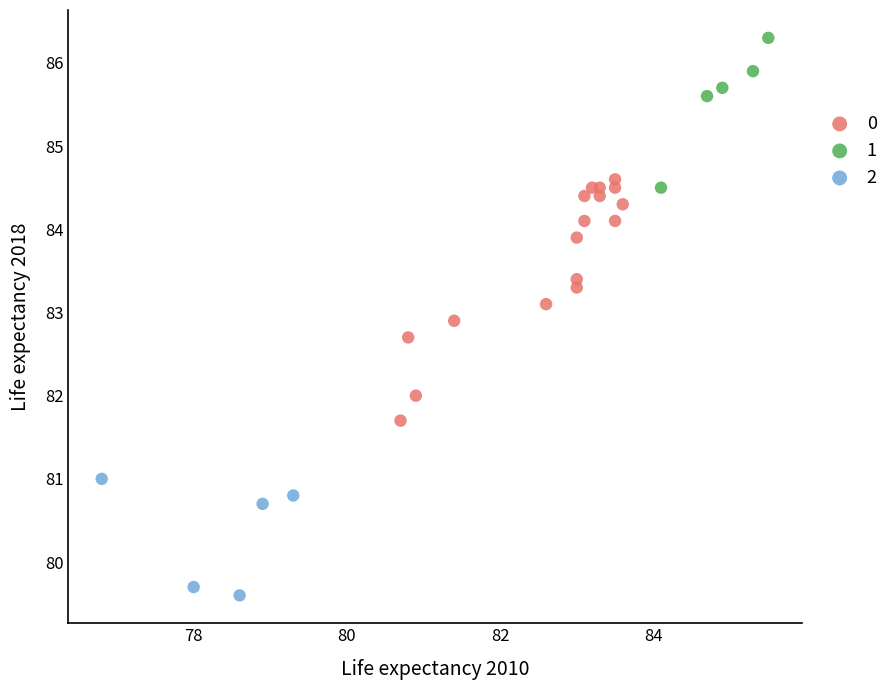

Which series has the largest Y range (max minus min)?

0